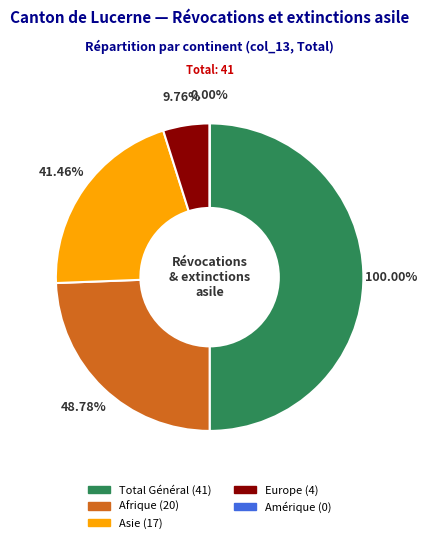

True or false: Europe accounts for 17% of the total.

False